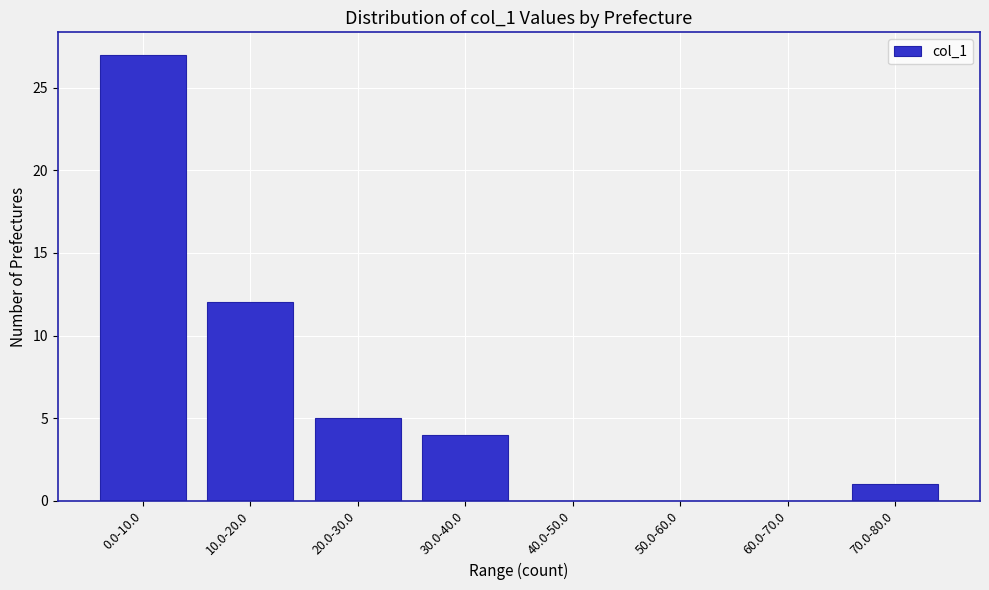

Reading left to right, extract all data points from this chart.

0.0-10.0=27	10.0-20.0=12	20.0-30.0=5	30.0-40.0=4	40.0-50.0=0	50.0-60.0=0	60.0-70.0=0	70.0-80.0=1